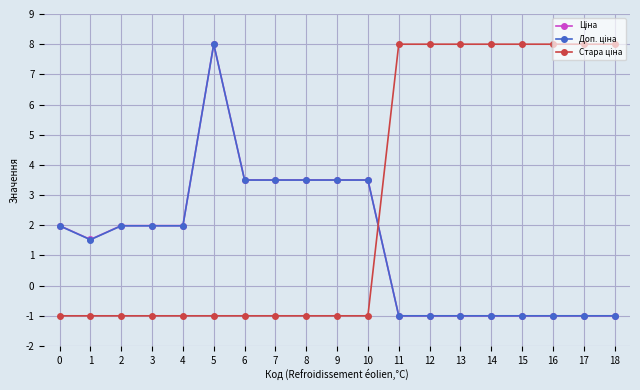

What is the spread (max minus min) of values at 4?

3.0